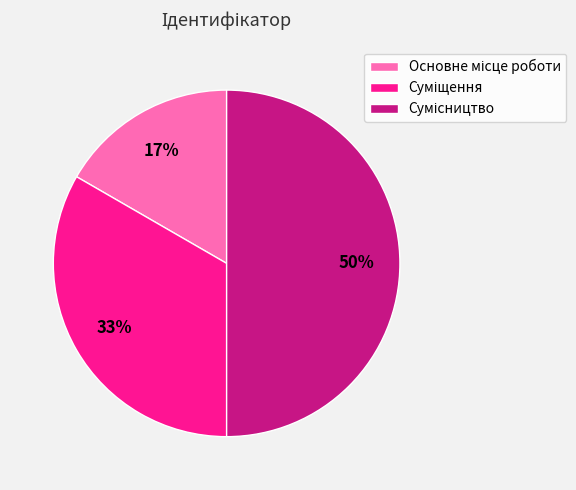

To the nearest percent, what is the average slice percentage?

33%